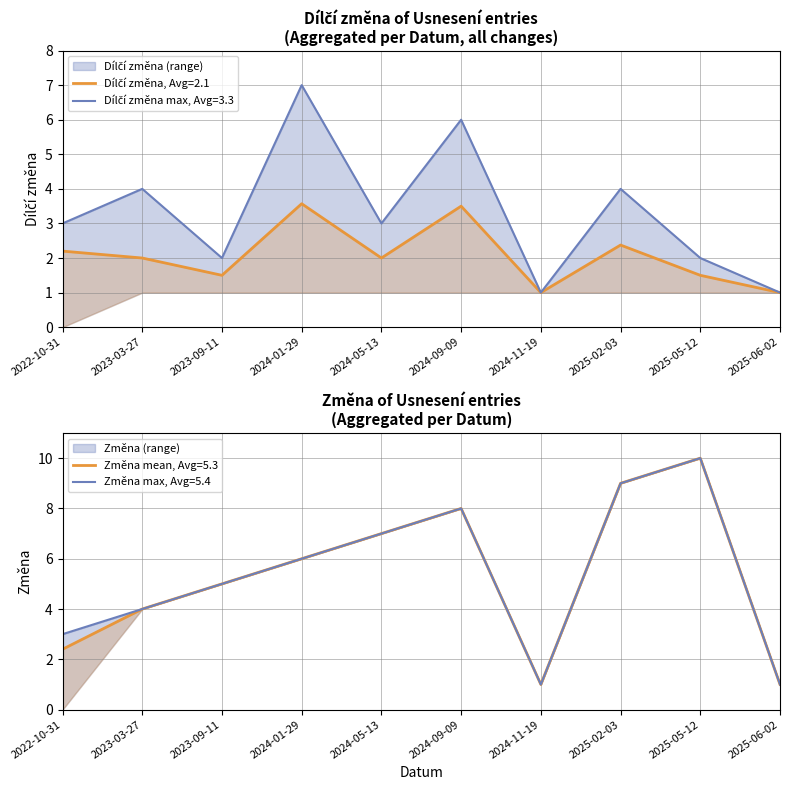

At which category does Dílčí změna (mean) reach its first local valley?

2023-09-11